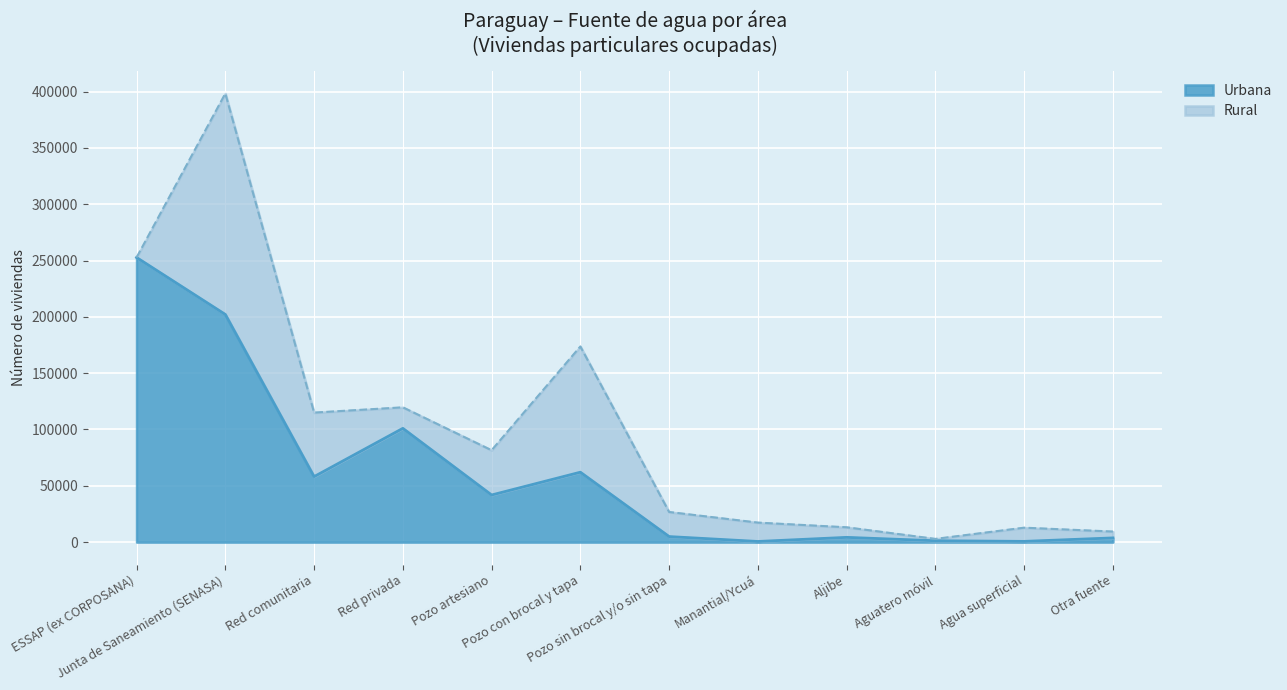

At which label does the data first exceed 41807?

ESSAP (ex CORPOSANA)